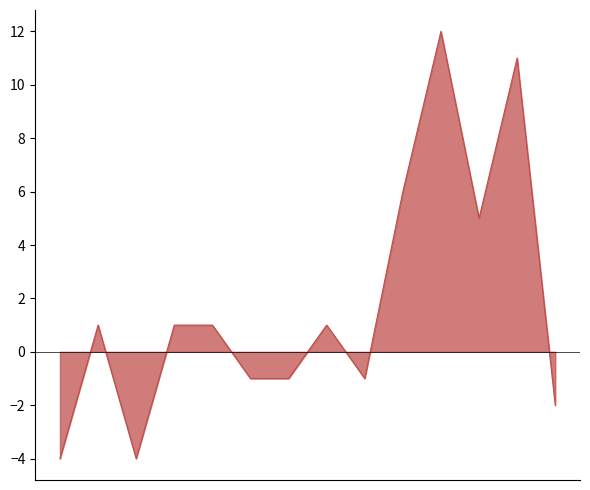

What is the minimum value shown in the chart?

-4